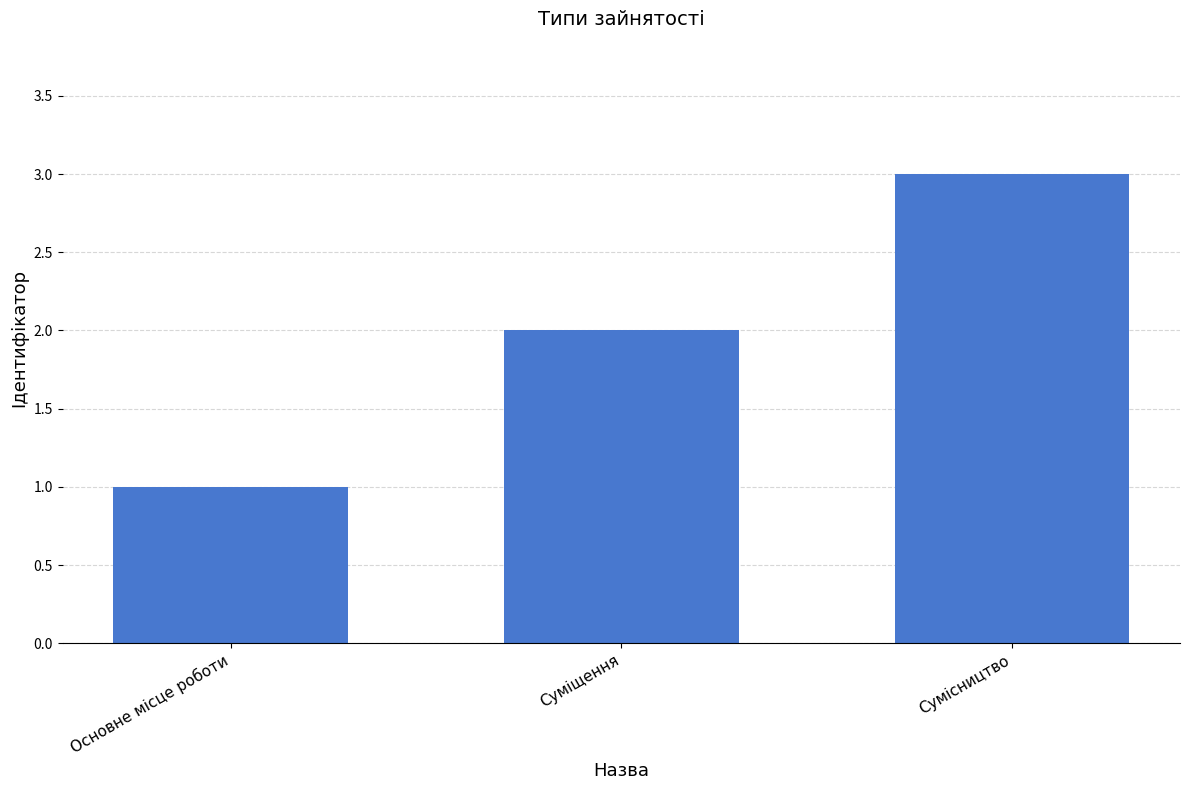

What is the minimum value shown in the chart?

1